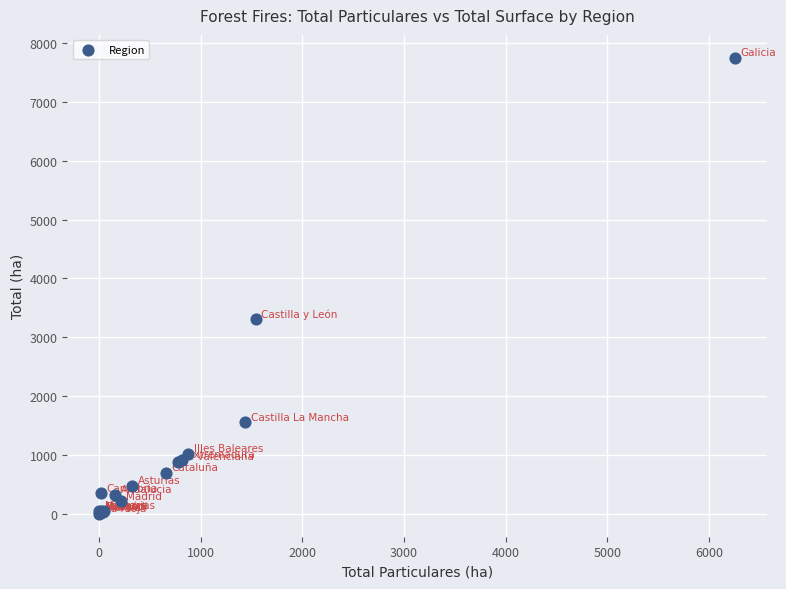

What Y value in the scatter plot is closest to 3874?

3303.2